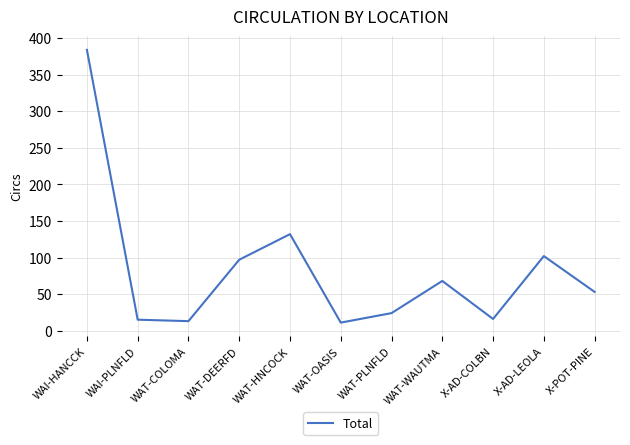

What is the difference between the maximum and second lowest values?

371